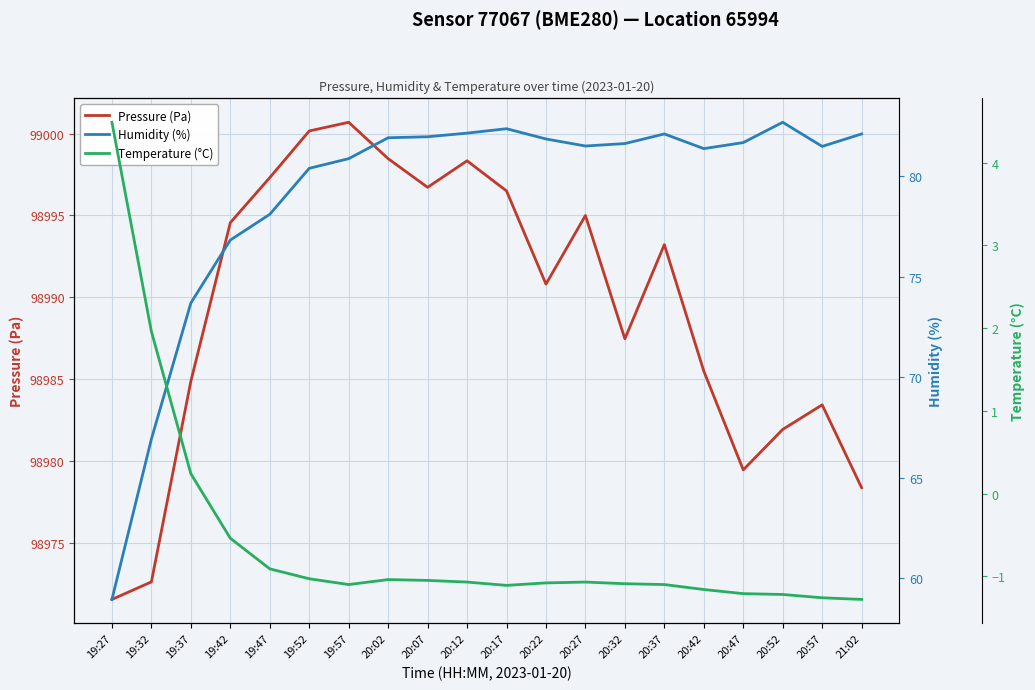

Is this an area chart (filled region under the line)?

No